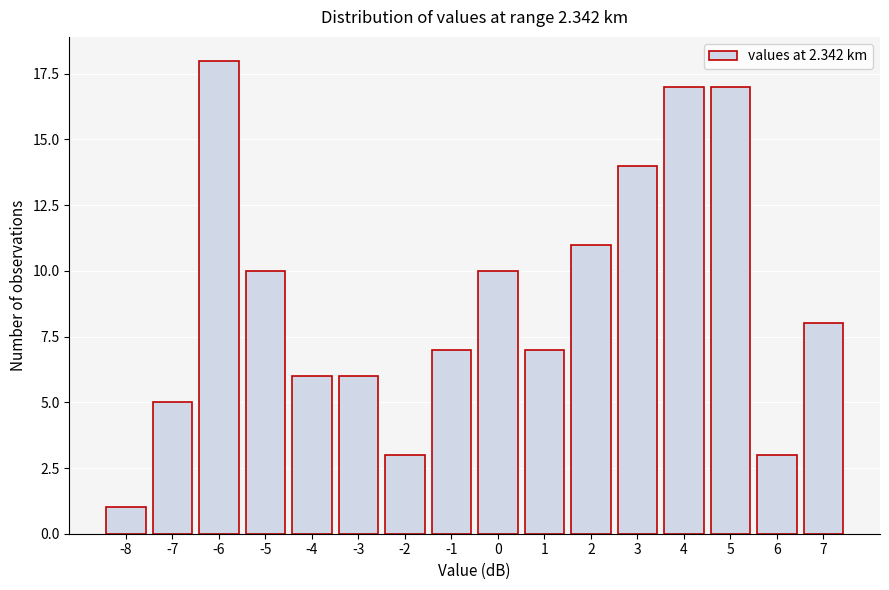

Reading right to left, extract all data points from this chart.

7=8	6=3	5=17	4=17	3=14	2=11	1=7	0=10	-1=7	-2=3	-3=6	-4=6	-5=10	-6=18	-7=5	-8=1